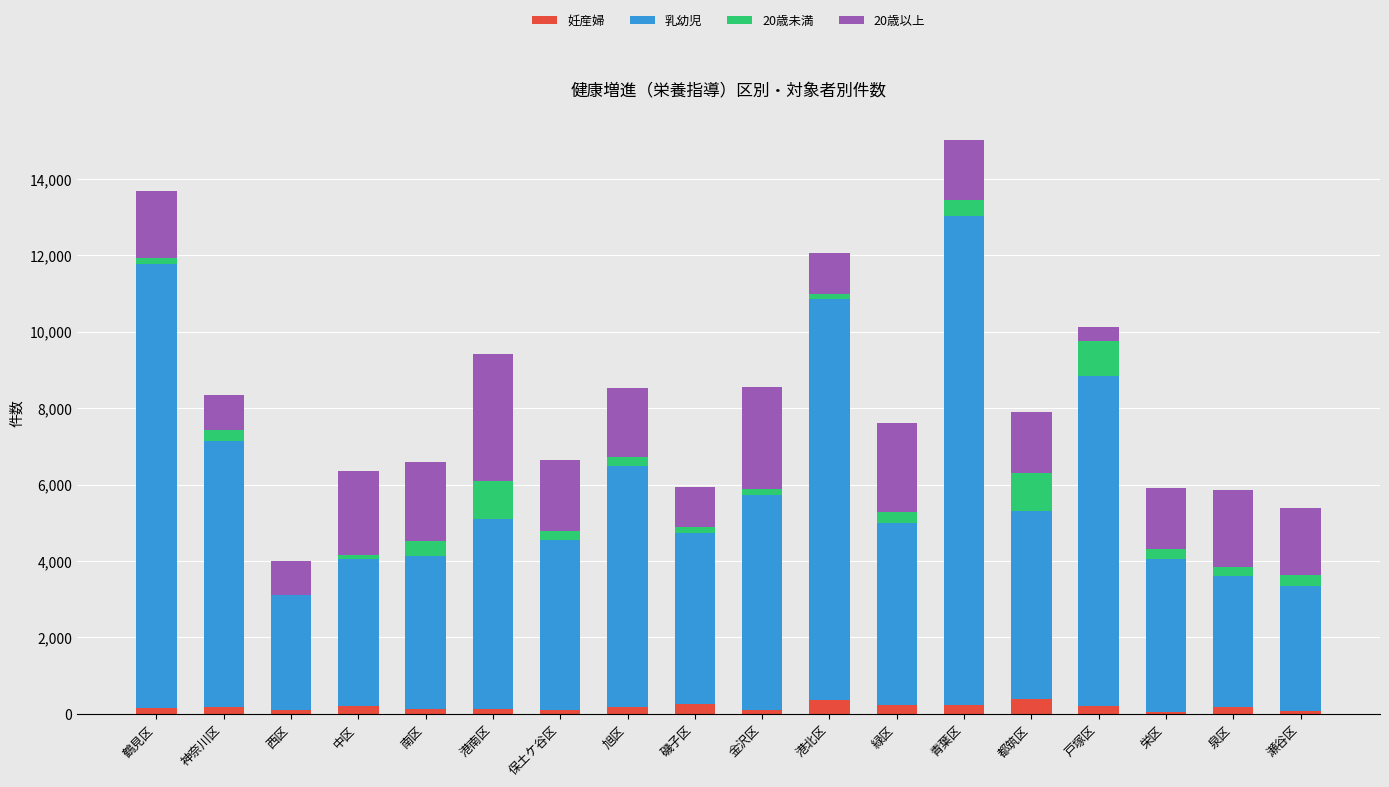

What is the sum of all 妊産婦 values?

3288